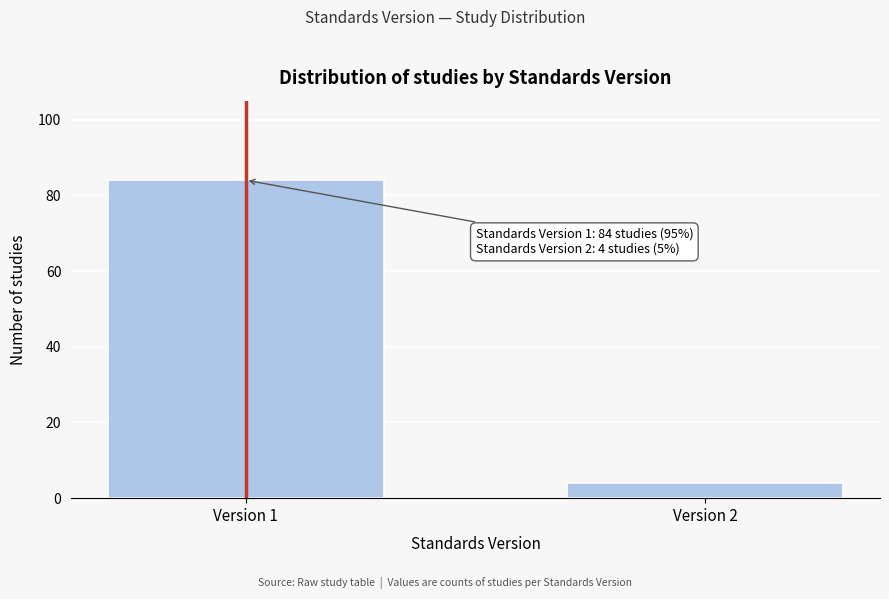

Reading left to right, list all the values displayed in this chart.

Version 1=84	Version 2=4